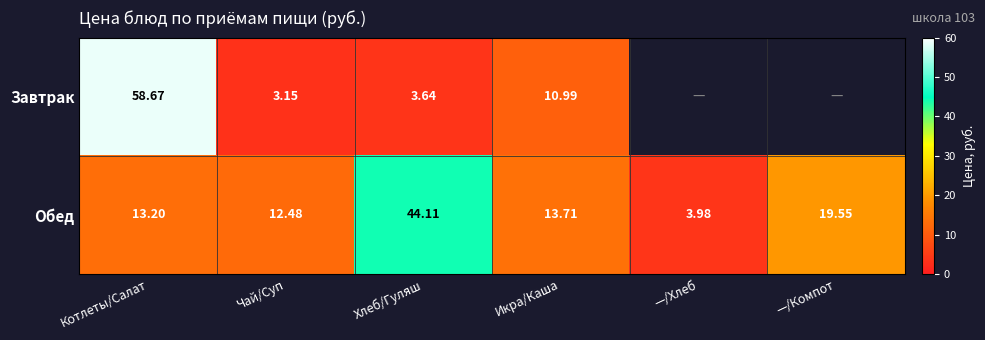

At which category does the chart reach its minimum across all series?

Чай/Суп